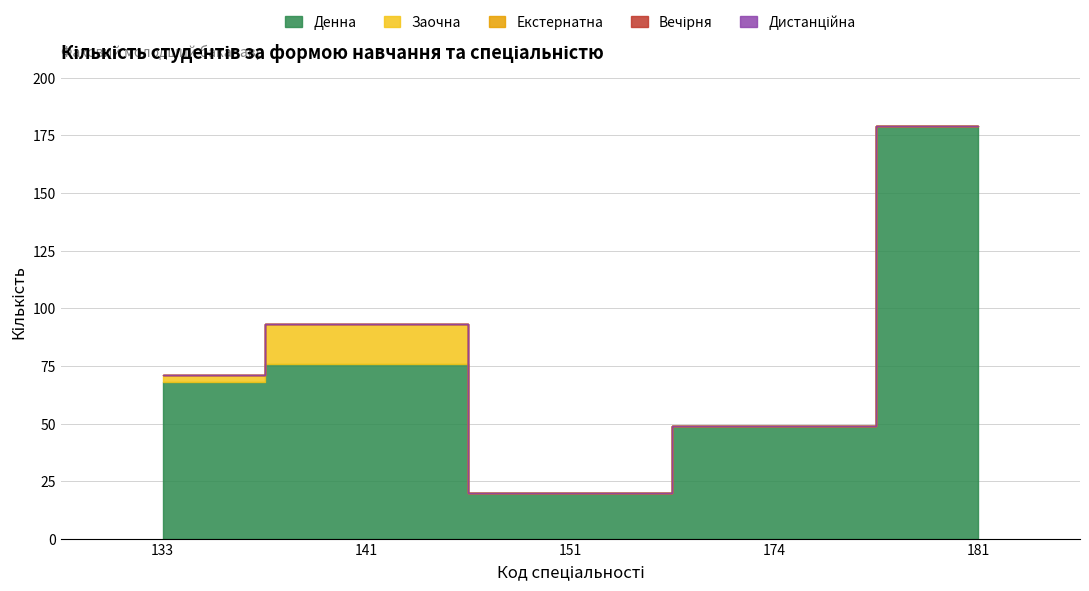

Which category has the highest value across all series?

181